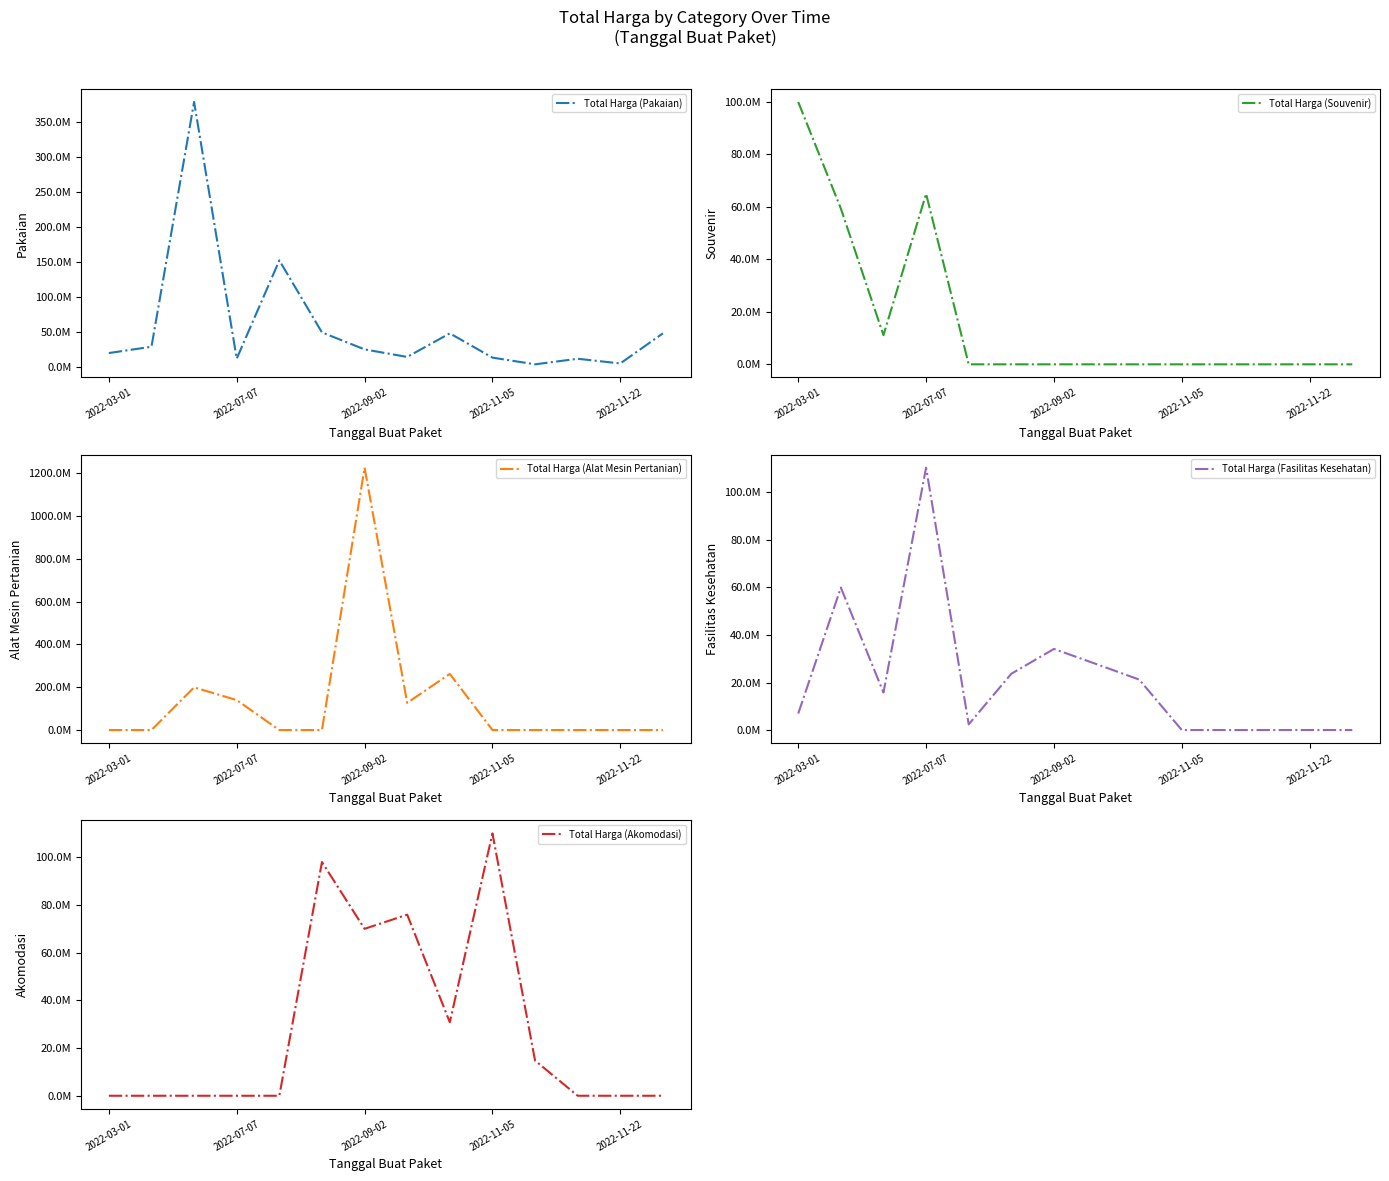

What position from the left is 2022-09-02?

3